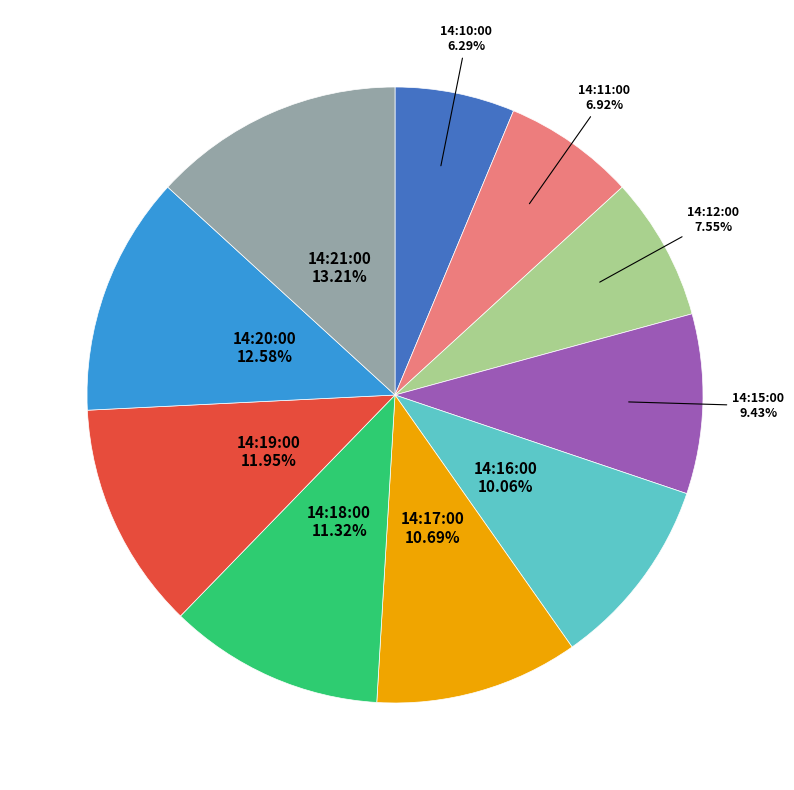

To the nearest percent, what is the difference between the 14:18:00 and 14:21:00 slice percentages?

2%